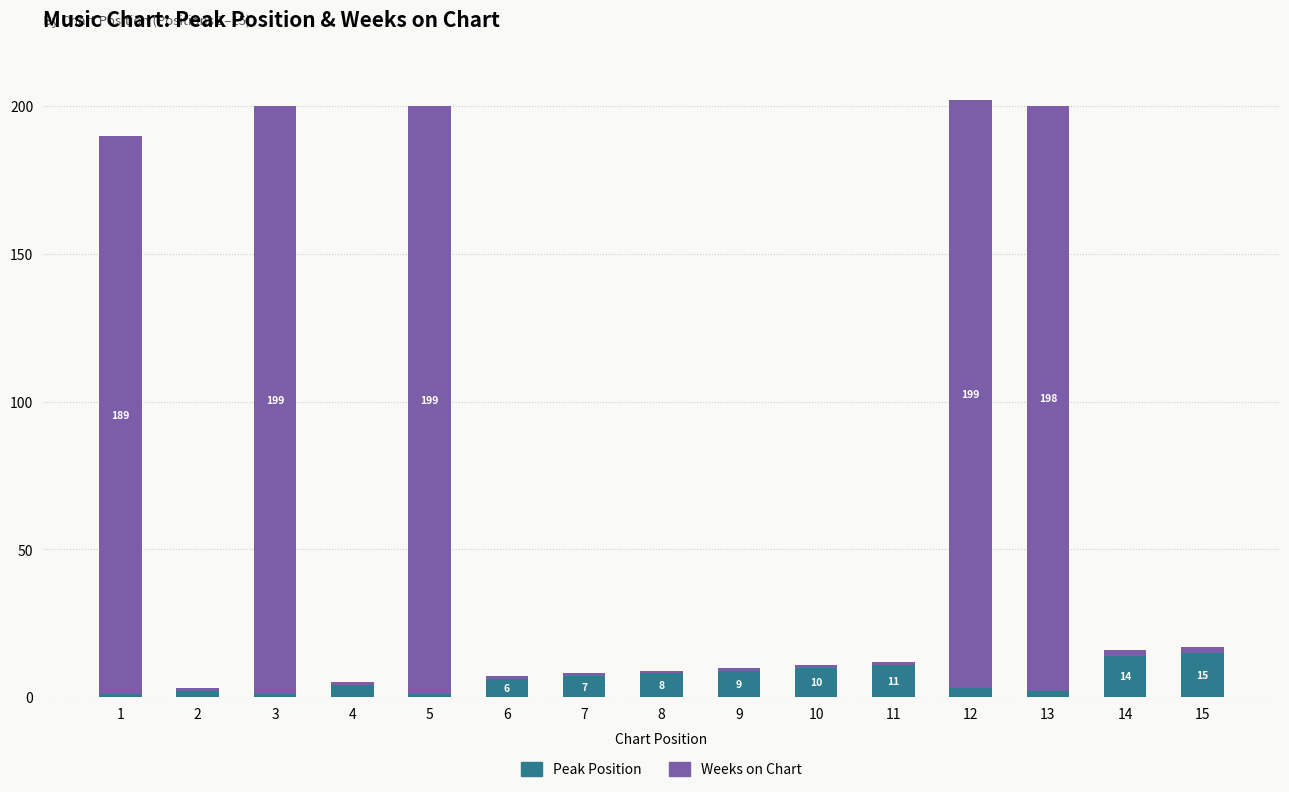

What are all the series names shown in the legend?

Peak Position, Weeks on Chart